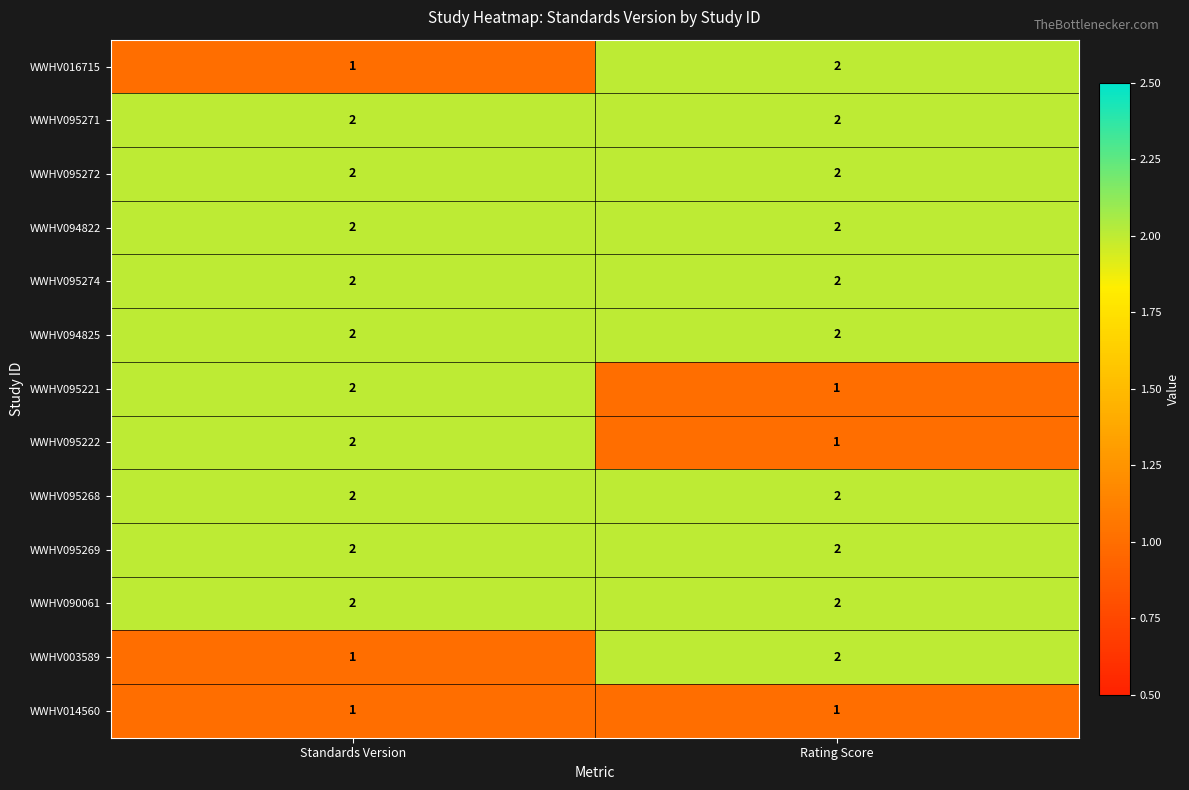

How many distinct data groups are displayed?

13